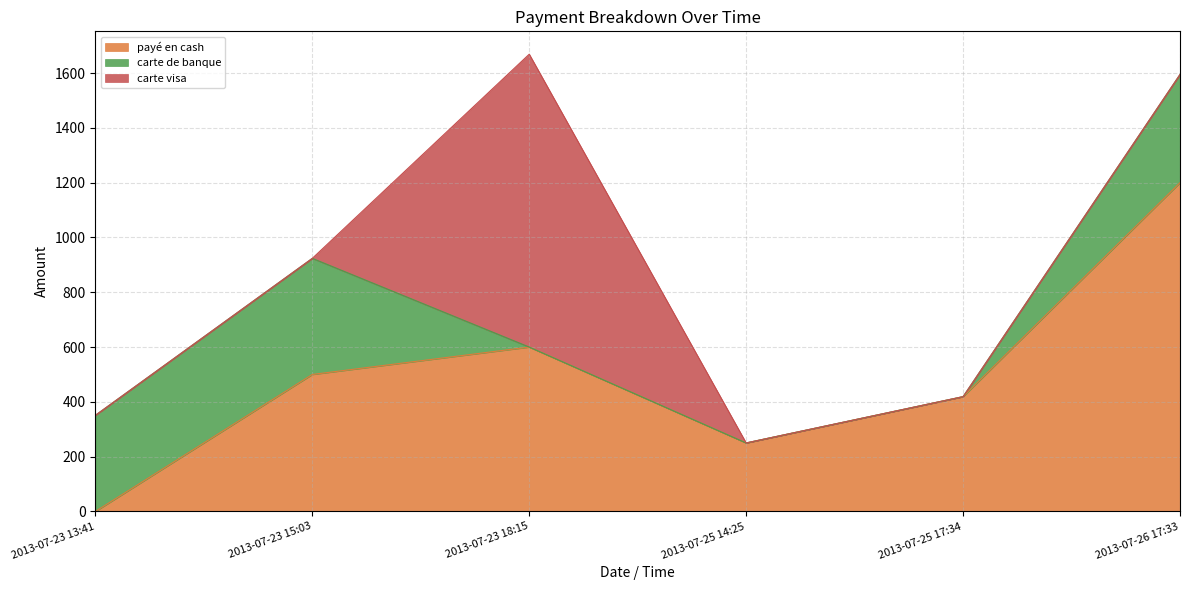

Rank the categories by carte visa value from lowest to highest.

2013-07-23 13:41, 2013-07-23 15:03, 2013-07-25 14:25, 2013-07-25 17:34, 2013-07-26 17:33, 2013-07-23 18:15